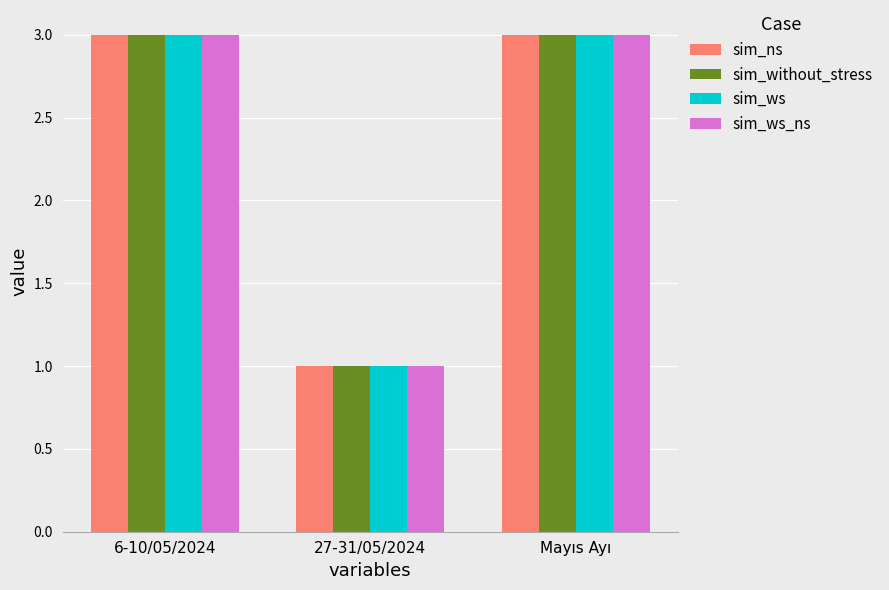

What is the total value across all series at 6-10/05/2024?

12